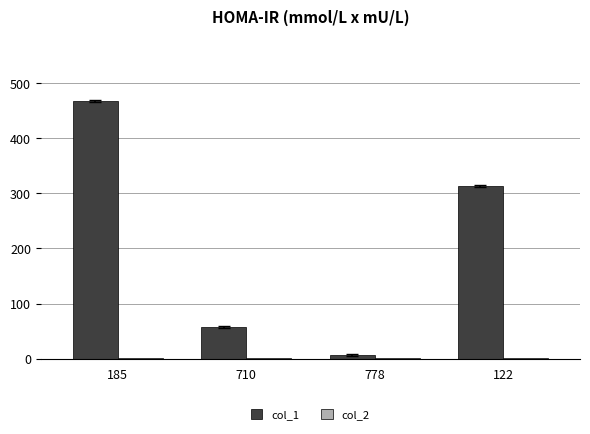

Which series has the largest total across all categories?

col_1